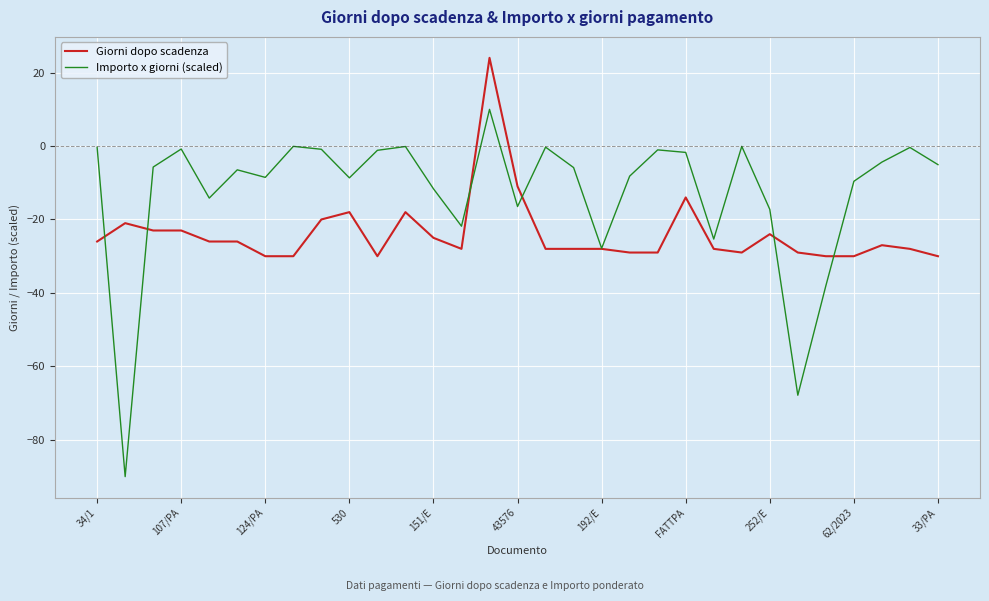

True or false: Importo x giorni (scaled) has more than 0 points higher than both neighbors.

True